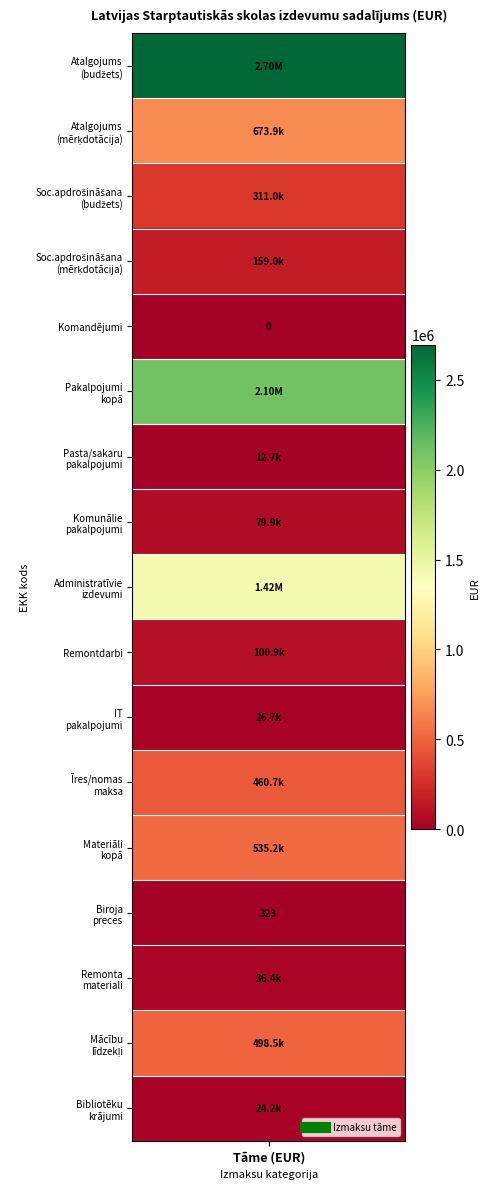

Between 16 and 8, which is larger?

8